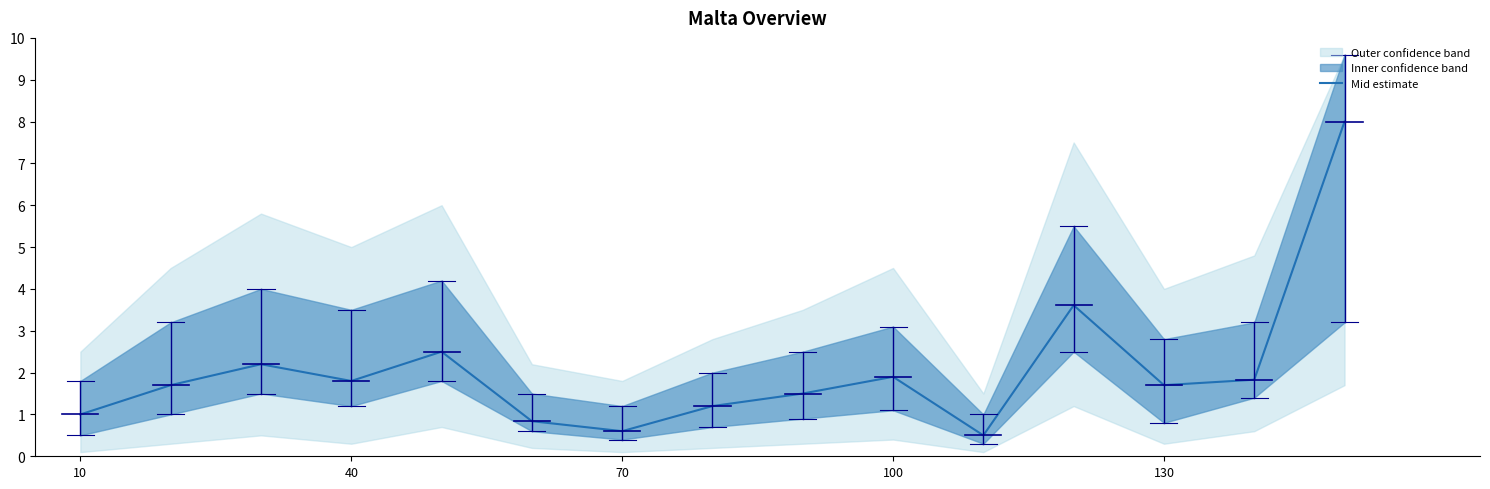

What is the smallest value displayed?

0.5